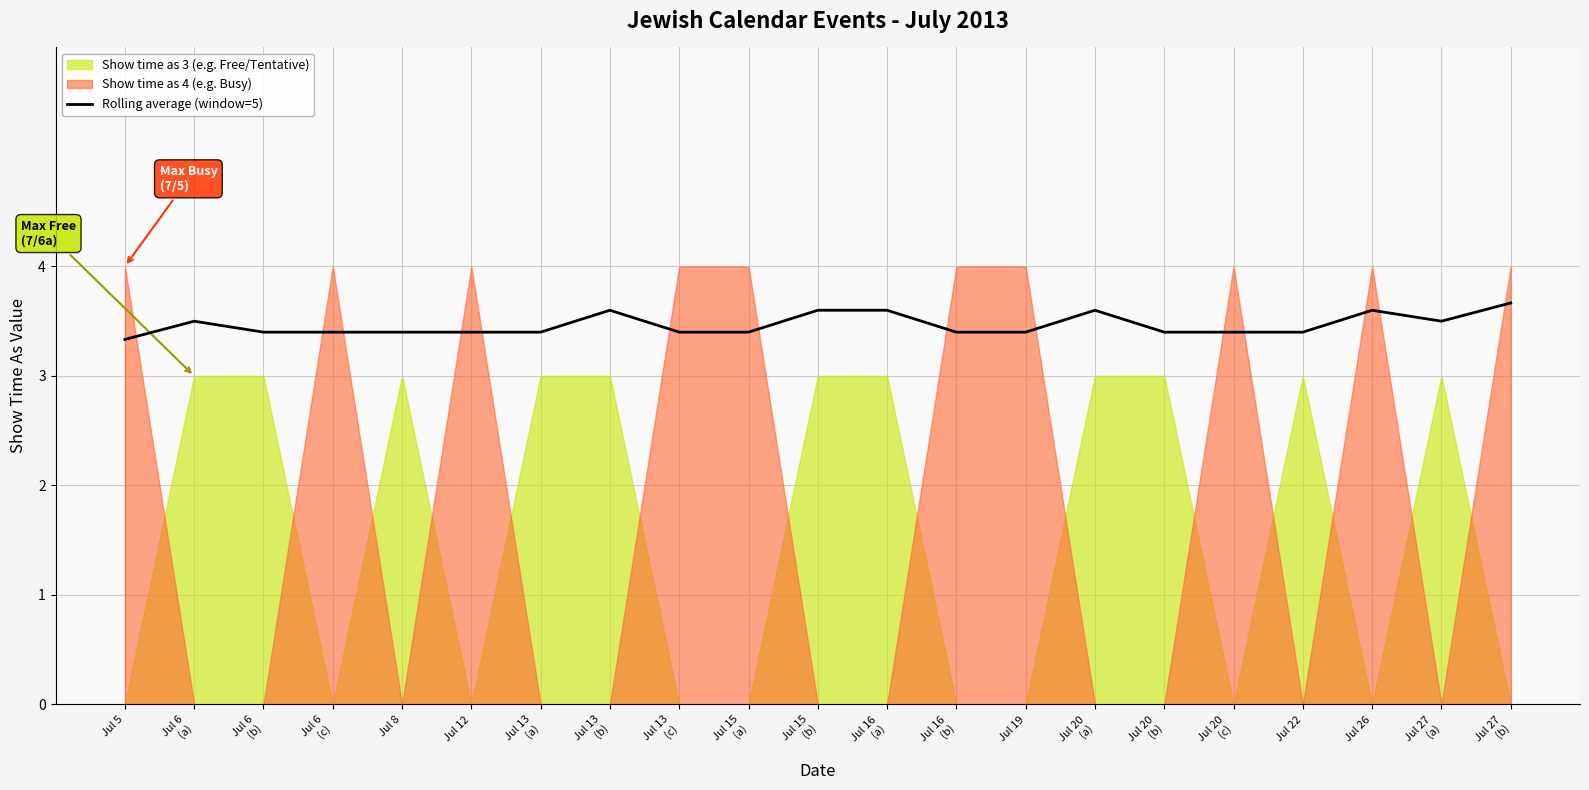

What is the average value?

3.5